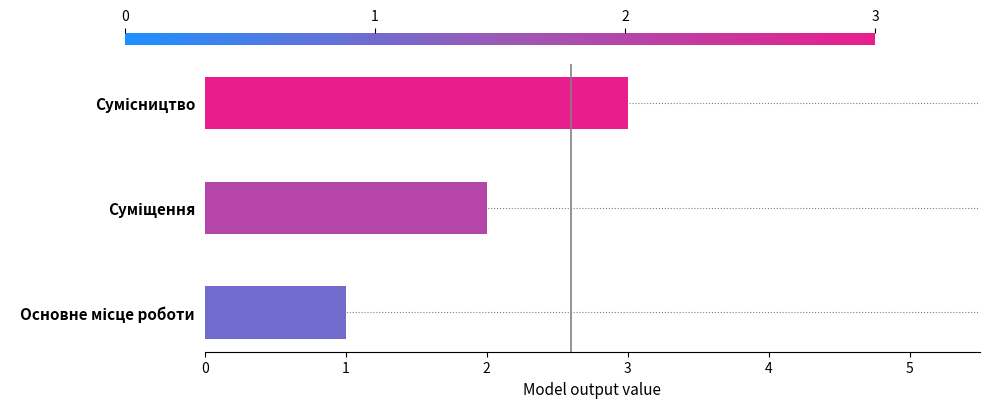

What is the maximum value shown in the chart?

3